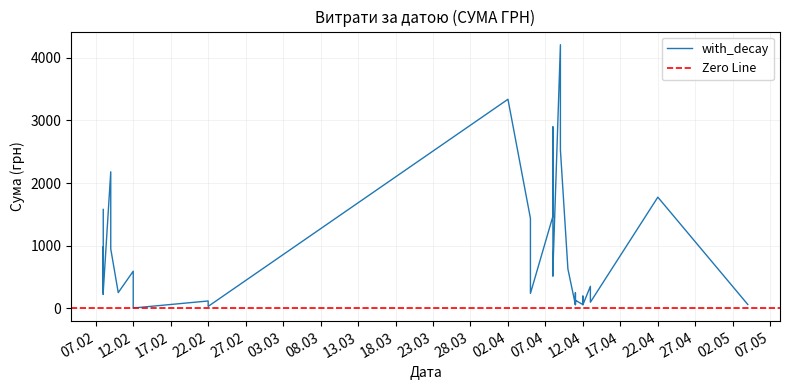

What is the greatest value displayed?

4208.9